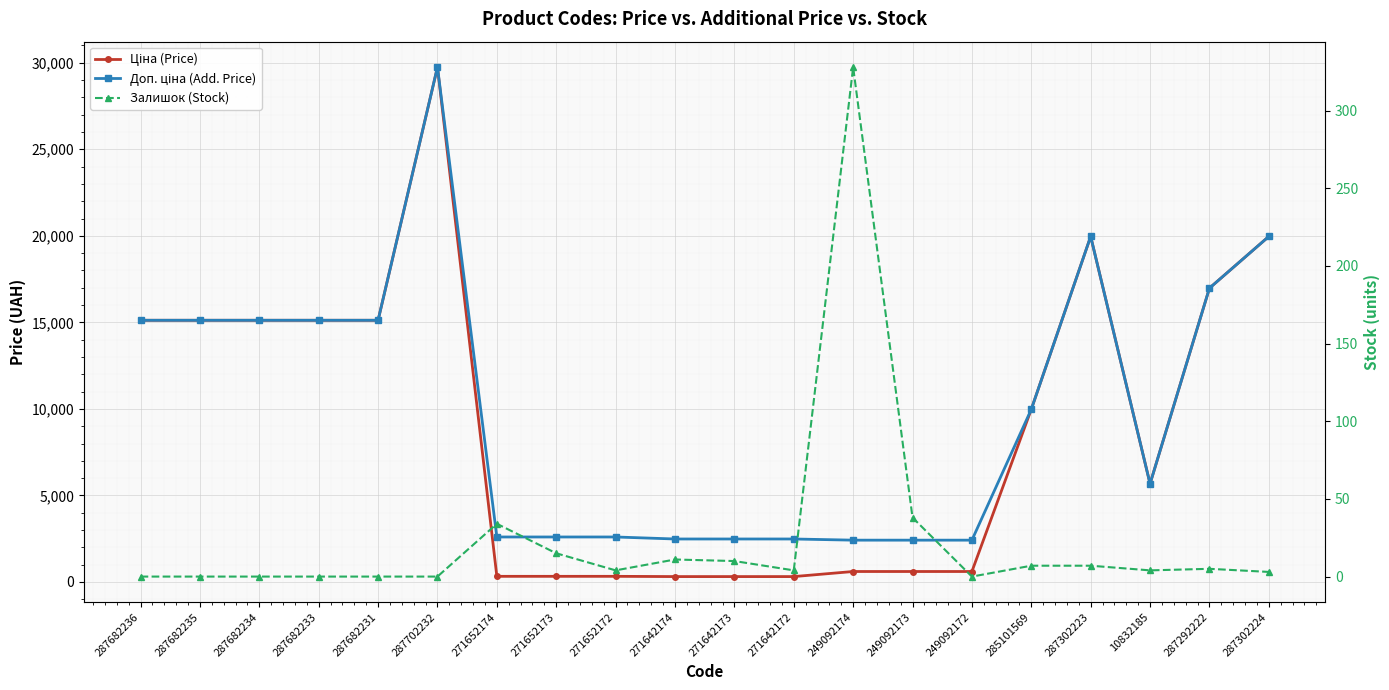

True or false: Доп. ціна (Add. Price) has a value of 15120.0 at 287682234.

True